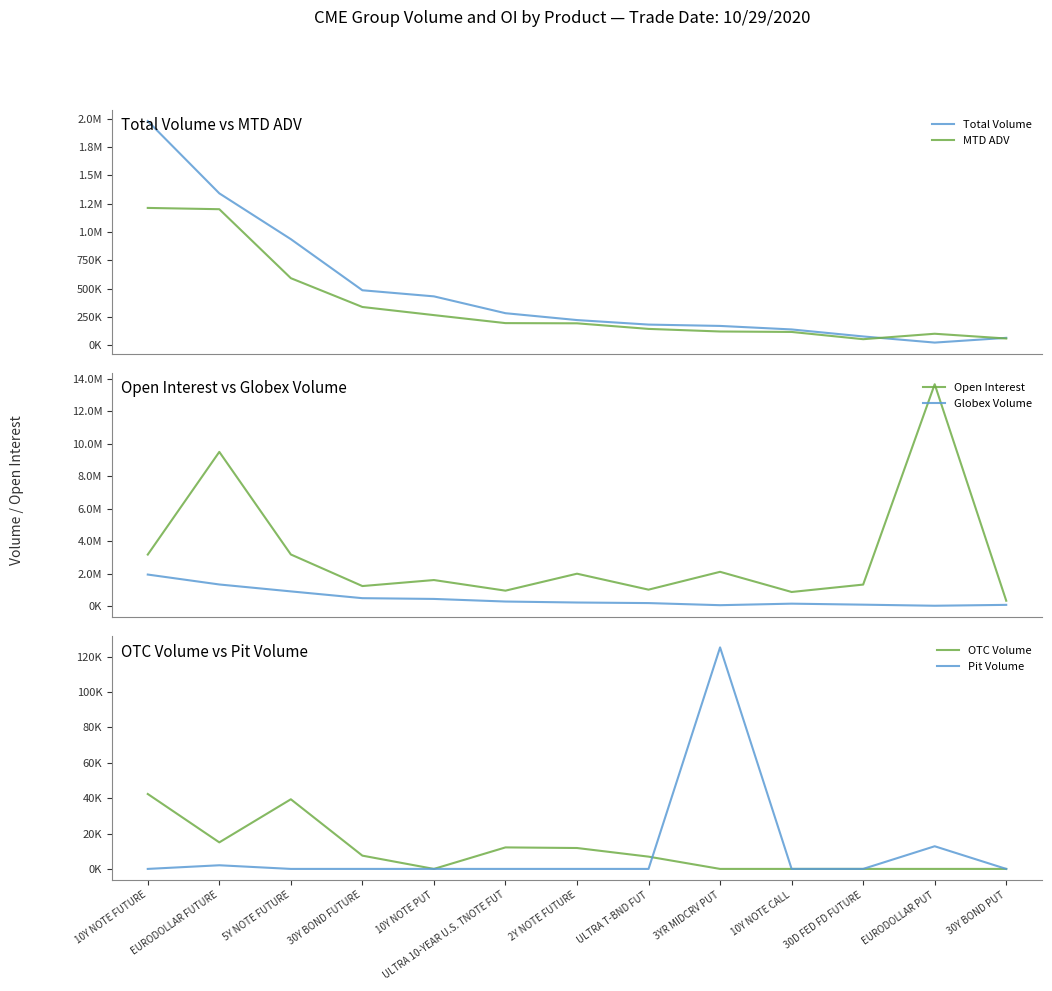

True or false: OTC Volume and Open Interest intersect in this chart.

False